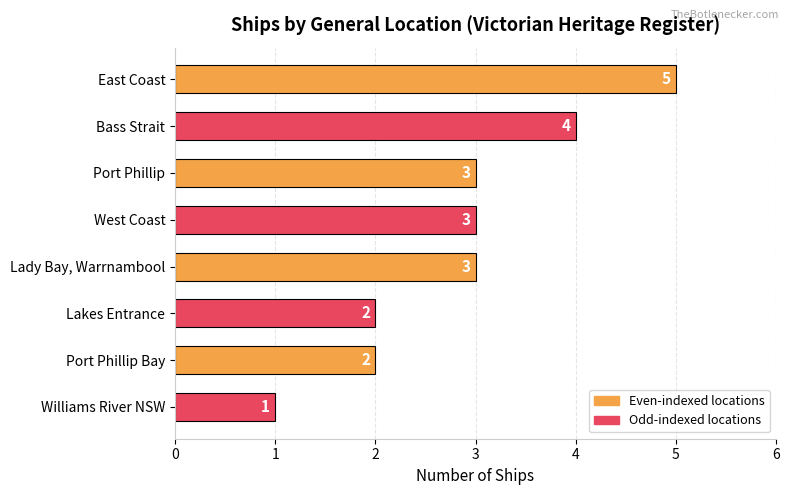

What is the value of the 2nd bar from the top?

4